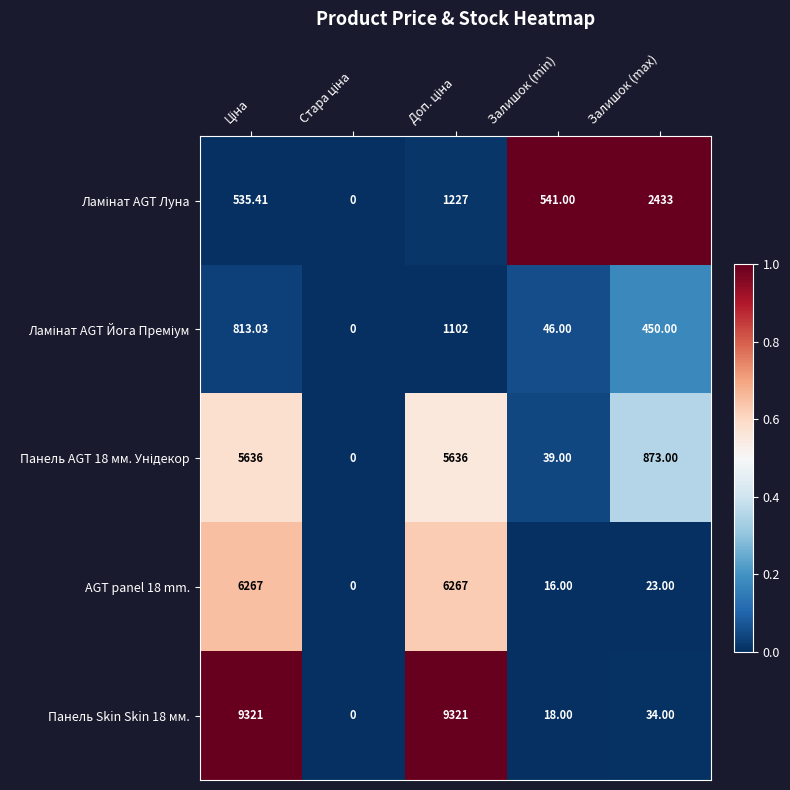

Where is AGT panel 18 mm. nearest to the value 3133?

Залишок (max)